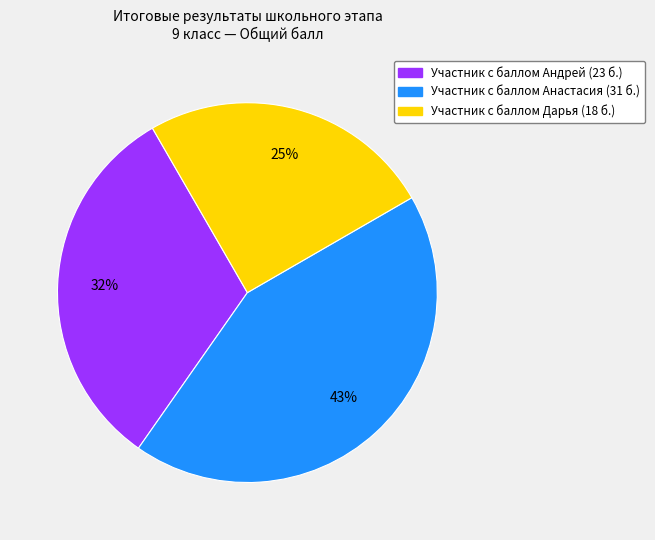

To the nearest percent, what is the average slice percentage?

33%